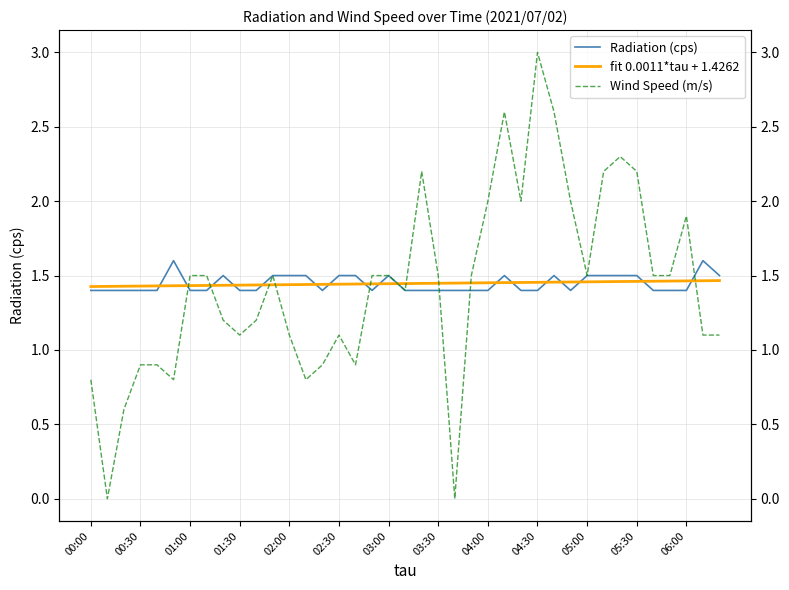

The value of Wind Speed (m/s) at 35 is 1.5. True or false?

True